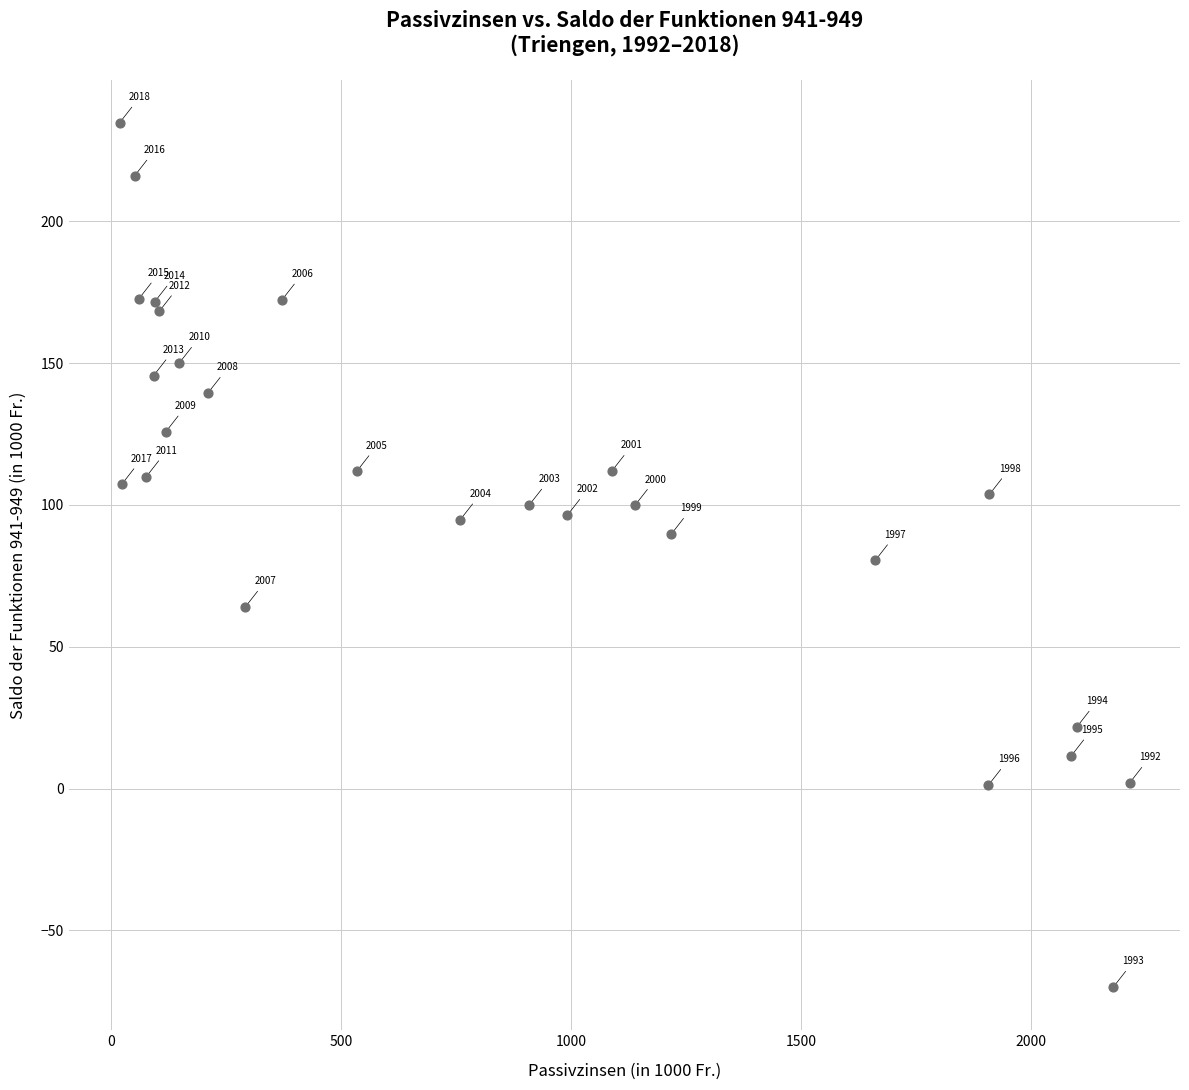

What is the range of Y values (max minus min)?

304.7